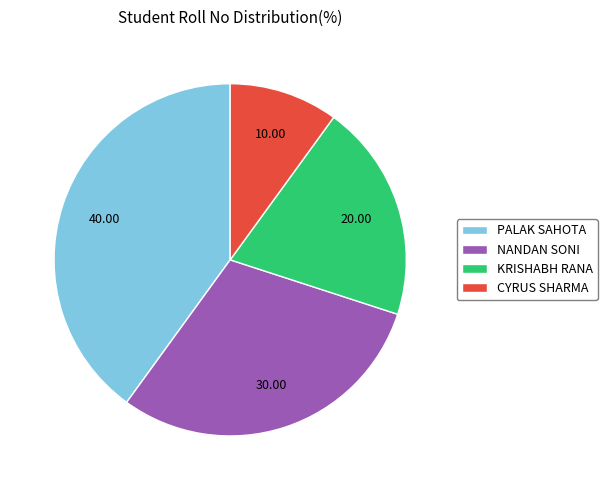

Do KRISHABH RANA and CYRUS SHARMA together represent more than half of the pie?

No